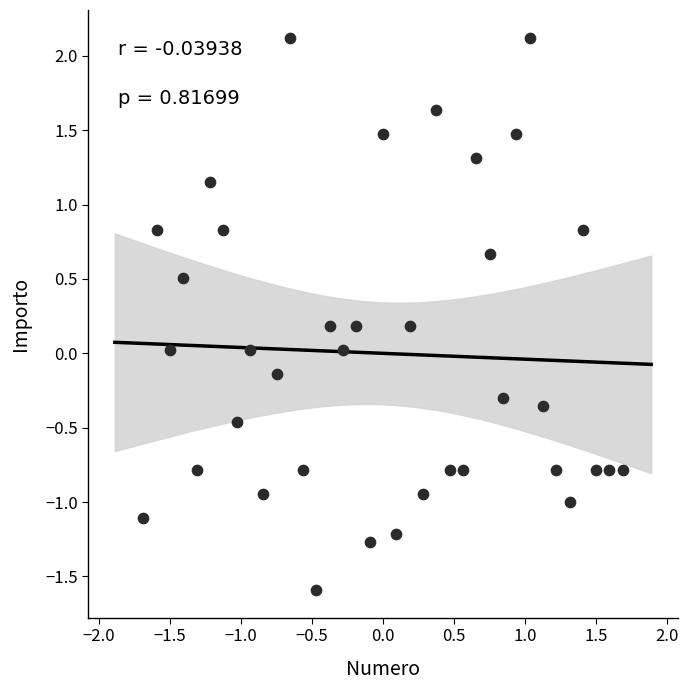

What is the range of X values (max minus min)?

3.4